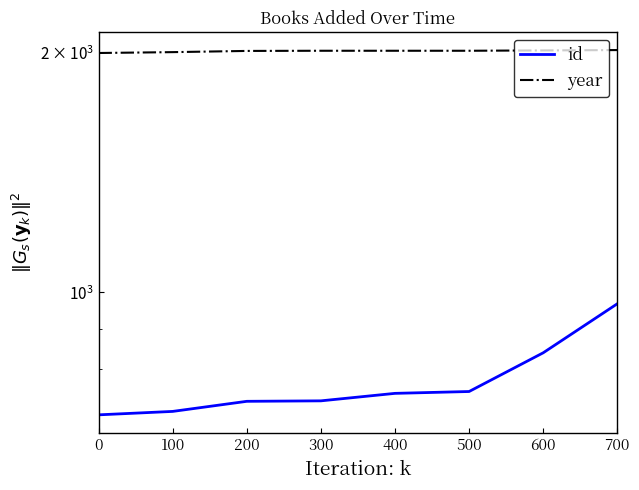

Reading left to right, transcribe all the data shown in this chart.

id: 0=701	100=708	200=729	300=730	400=746	500=750	600=839	700=967
year: 0=1999	100=2004	200=2011	300=2012	400=2012	500=2012	600=2014	700=2016